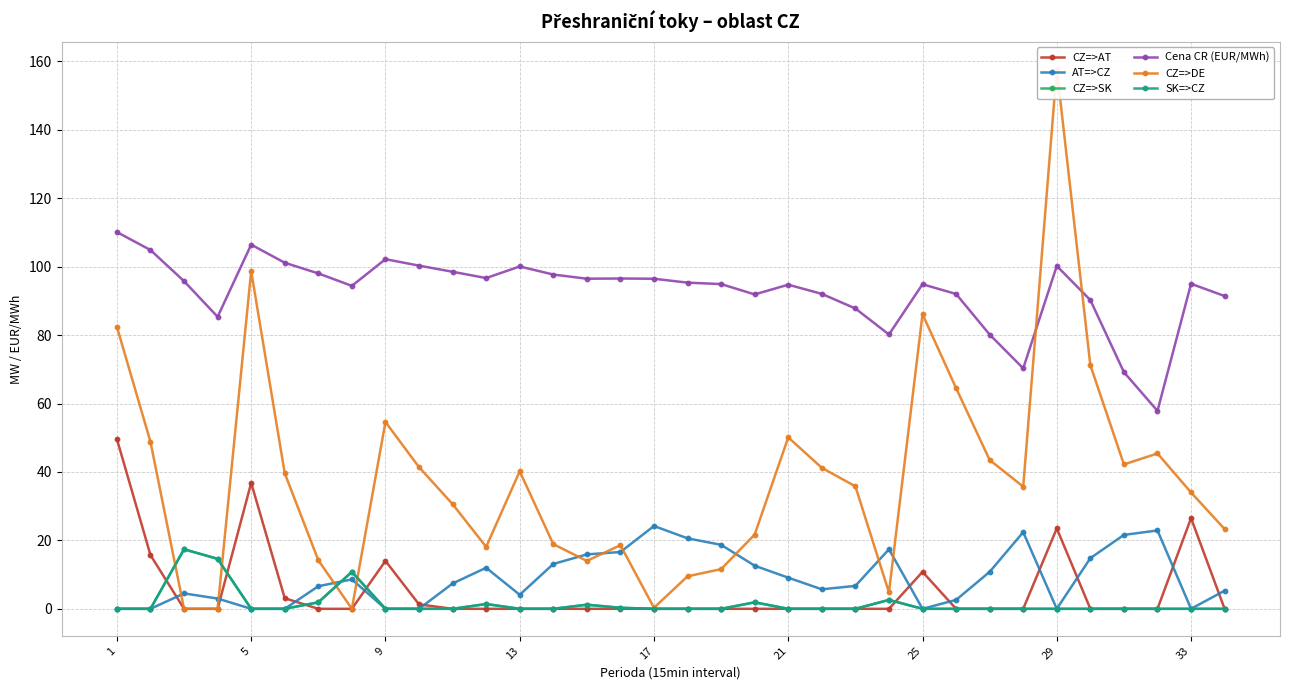

Which series has the largest total across all categories?

Cena CR (EUR/MWh)